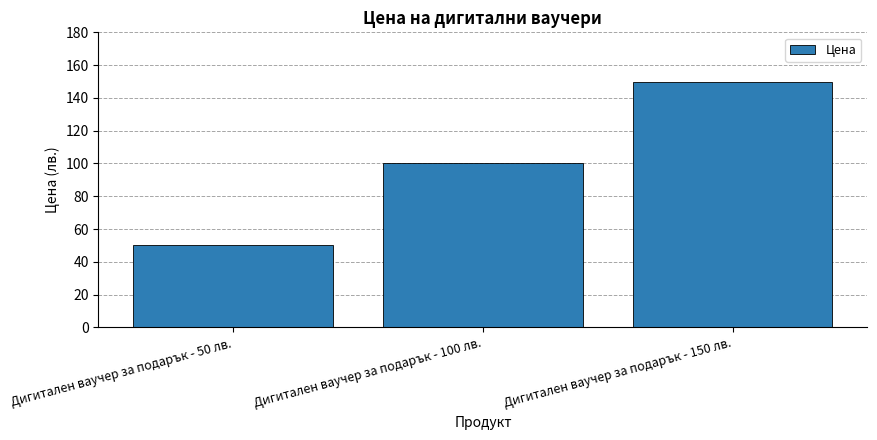

What is the smallest value displayed?

50.0